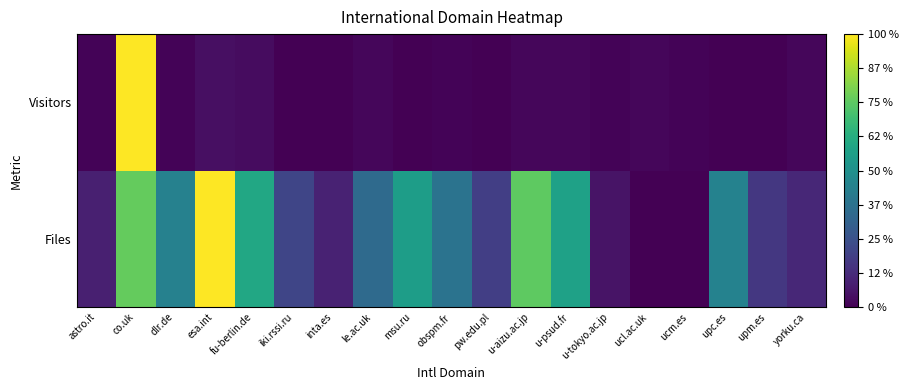

Reading left to right, extract all data points from this chart.

Files: astro.it=0.1	co.uk=0.8	dlr.de=0.4	esa.int=1.0	fu-berlin.de=0.6	iki.rssi.ru=0.2	inta.es=0.1	le.ac.uk=0.3	msu.ru=0.6	obspm.fr=0.4	pw.edu.pl=0.2	u-aizu.ac.jp=0.8	u-psud.fr=0.6	u-tokyo.ac.jp=0.1	ucl.ac.uk=0.0	ucm.es=0.0	upc.es=0.4	upm.es=0.2	yorku.ca=0.1
Visitors: astro.it=0.0	co.uk=1.0	dlr.de=0.0	esa.int=0.0	fu-berlin.de=0.0	iki.rssi.ru=0.0	inta.es=0.0	le.ac.uk=0.0	msu.ru=0.0	obspm.fr=0.0	pw.edu.pl=0.0	u-aizu.ac.jp=0.0	u-psud.fr=0.0	u-tokyo.ac.jp=0.0	ucl.ac.uk=0.0	ucm.es=0.0	upc.es=0.0	upm.es=0.0	yorku.ca=0.0